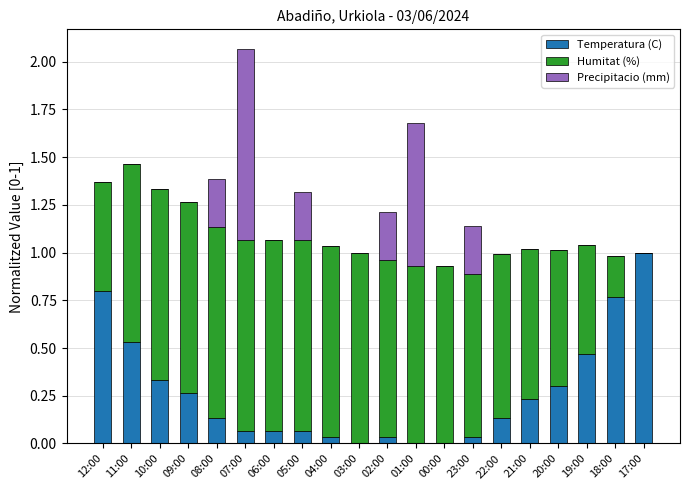

What is the total value across all series at 09:00?

1.3